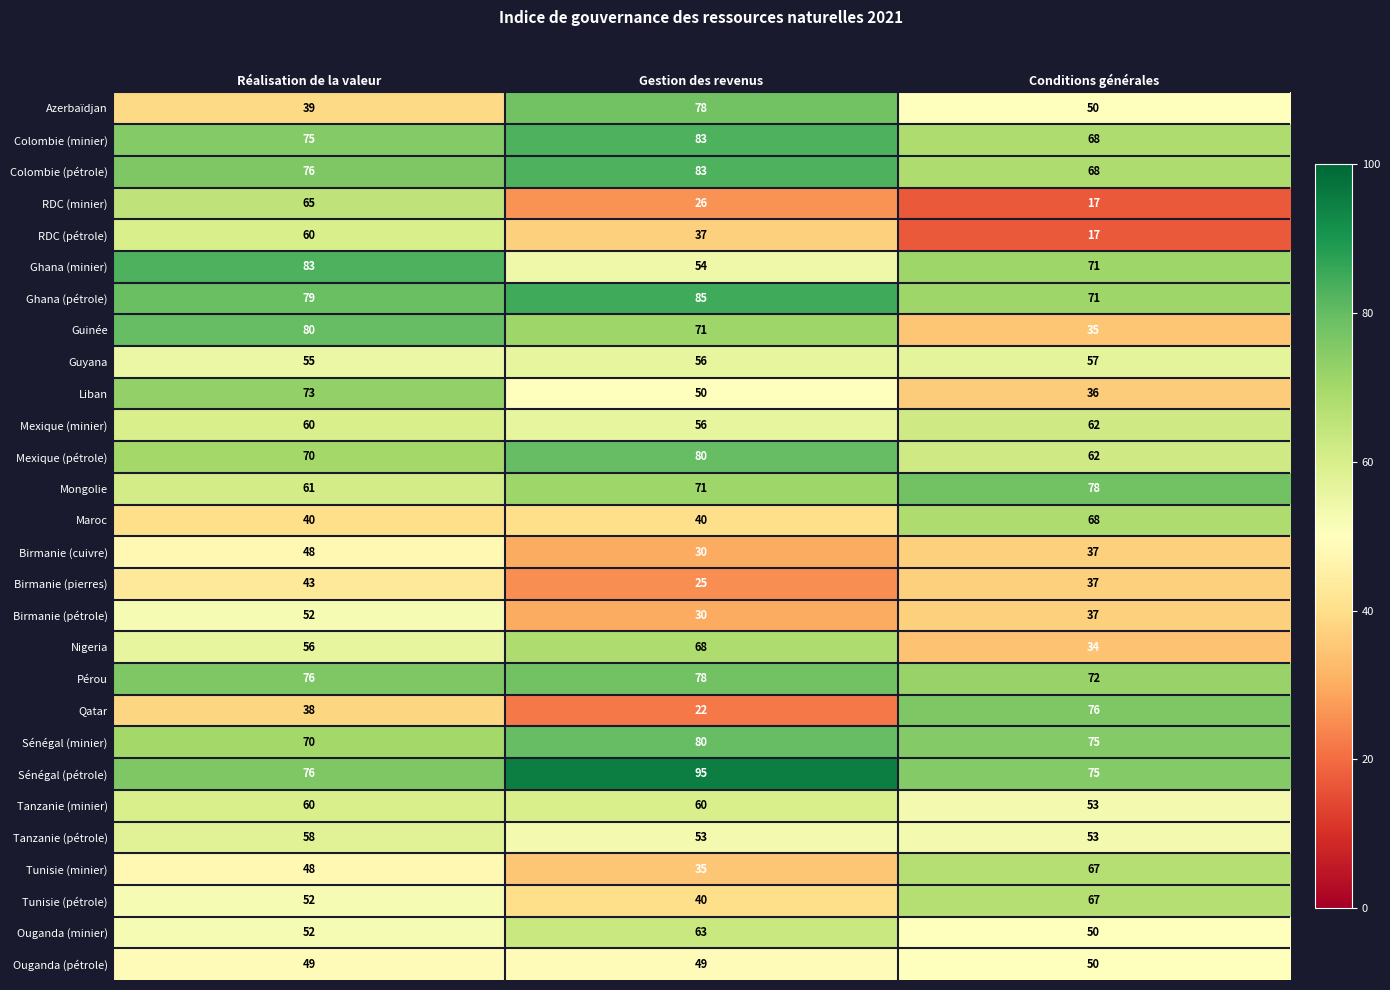

Which series has the widest spread of values?

Qatar